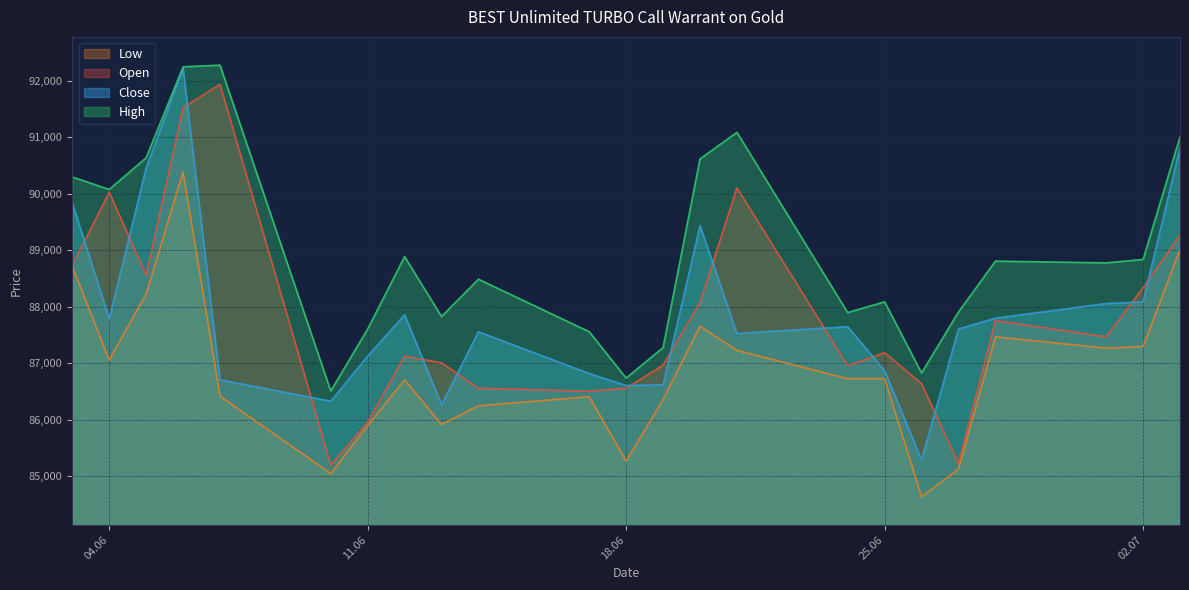

Reading left to right, extract all data points from this chart.

Open: 88735	90025	88555	91525	91935	85195	85955	87125	87005	86555	86505	86555	86965	88075	90105	86955	87185	86635	85225	87755	87465	88335	89265
High: 90295	90075	90635	92245	92275	86505	87605	88885	87825	88485	87555	86735	87275	90615	91085	87895	88085	86825	87905	88805	88775	88835	91005
Low: 88715	87055	88225	90385	86415	85045	85895	86705	85915	86245	86405	85265	86355	87655	87225	86725	86725	84635	85125	87465	87265	87295	89015
Close: 89835	87785	90455	92215	86705	86325	87125	87855	86265	87555	86815	86605	86615	89435	87525	87645	86865	85285	87605	87795	88055	88085	90815